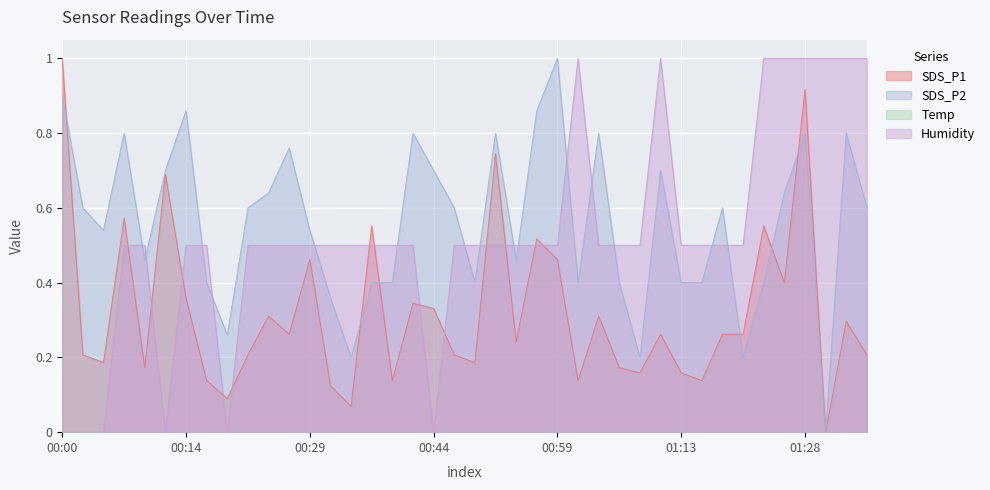

Is it true that Humidity equals 0.5 at 00:22?

True